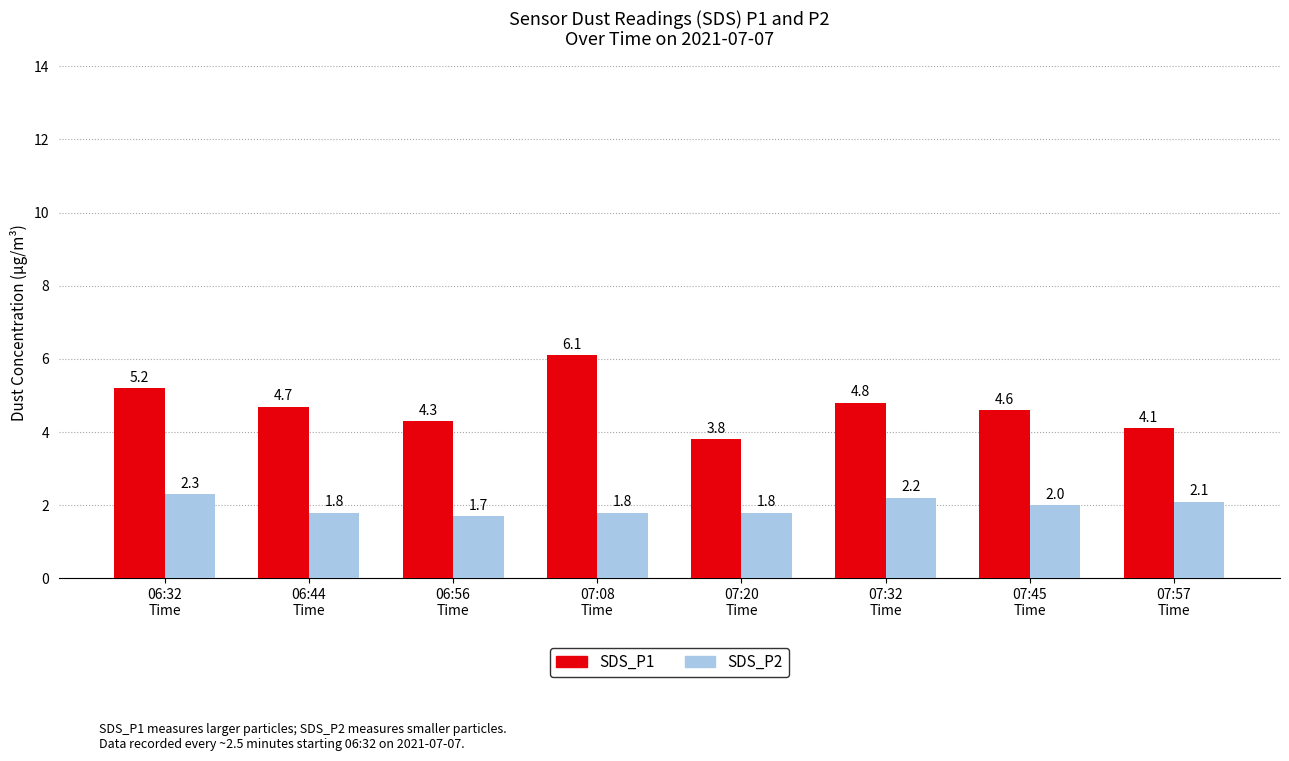

What is the label of the 4th bar from the left?

07:08
Time